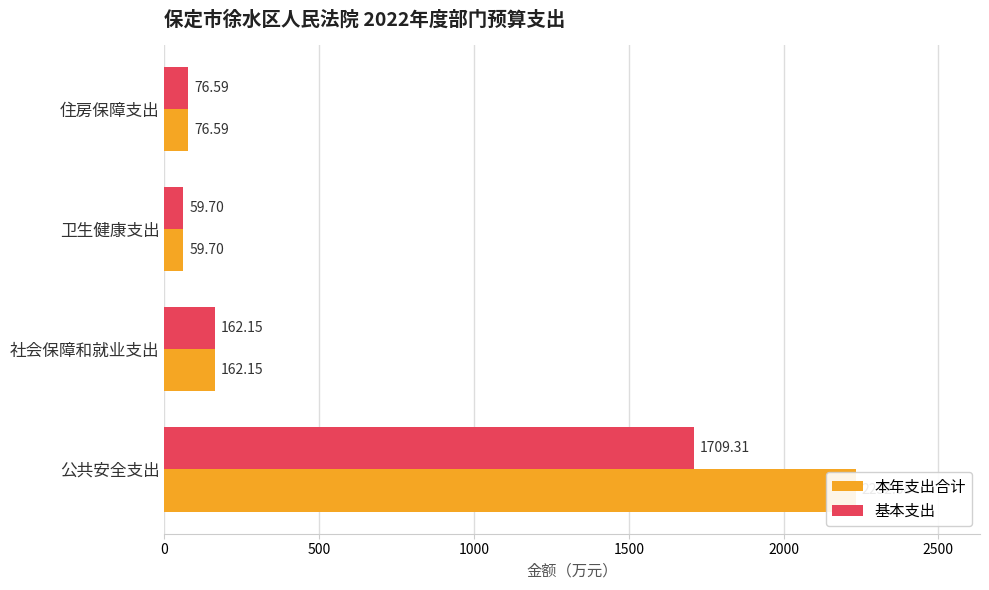

What is the sum of all 基本支出 values?

2007.8